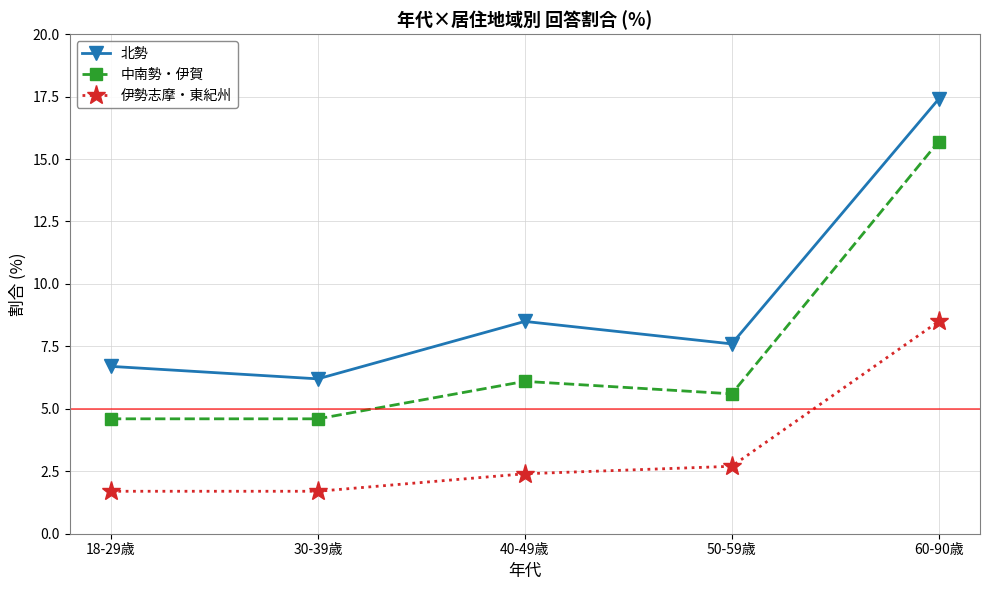

True or false: 中南勢・伊賀 and 北勢 cross at least once.

False